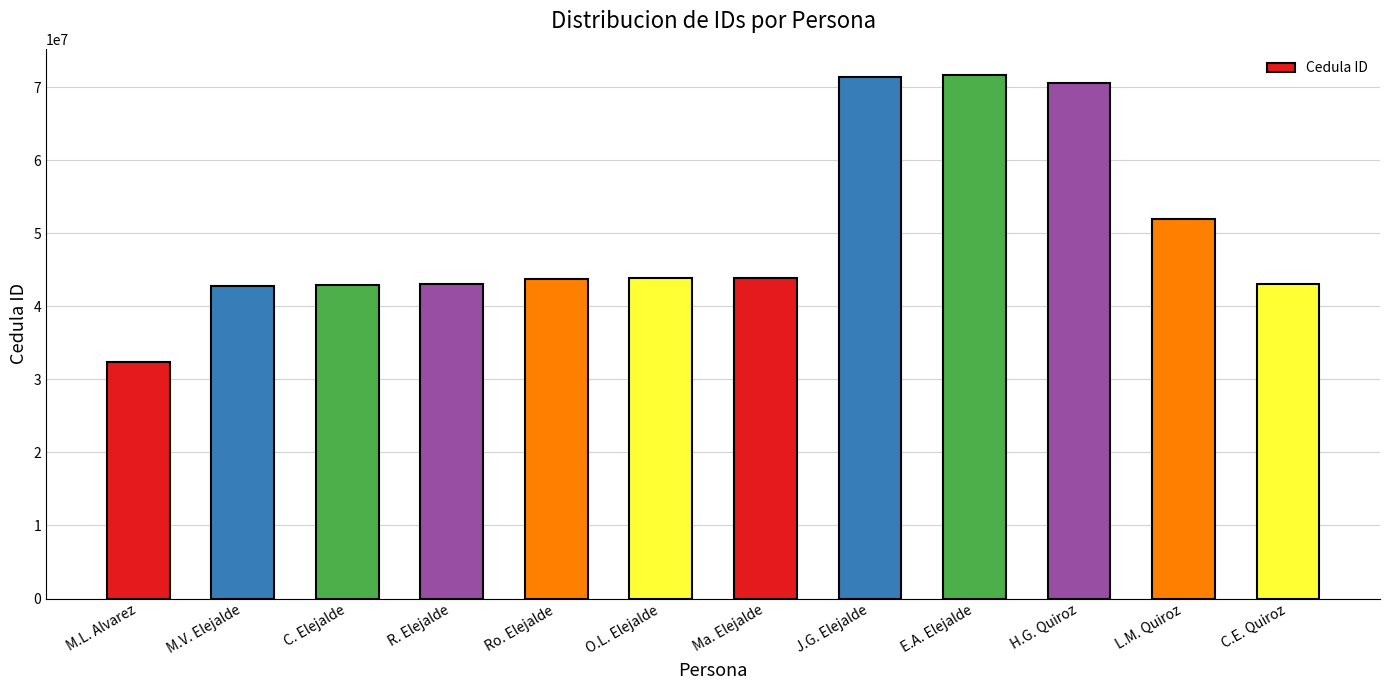

What is the difference between the maximum and second lowest values?

28886914